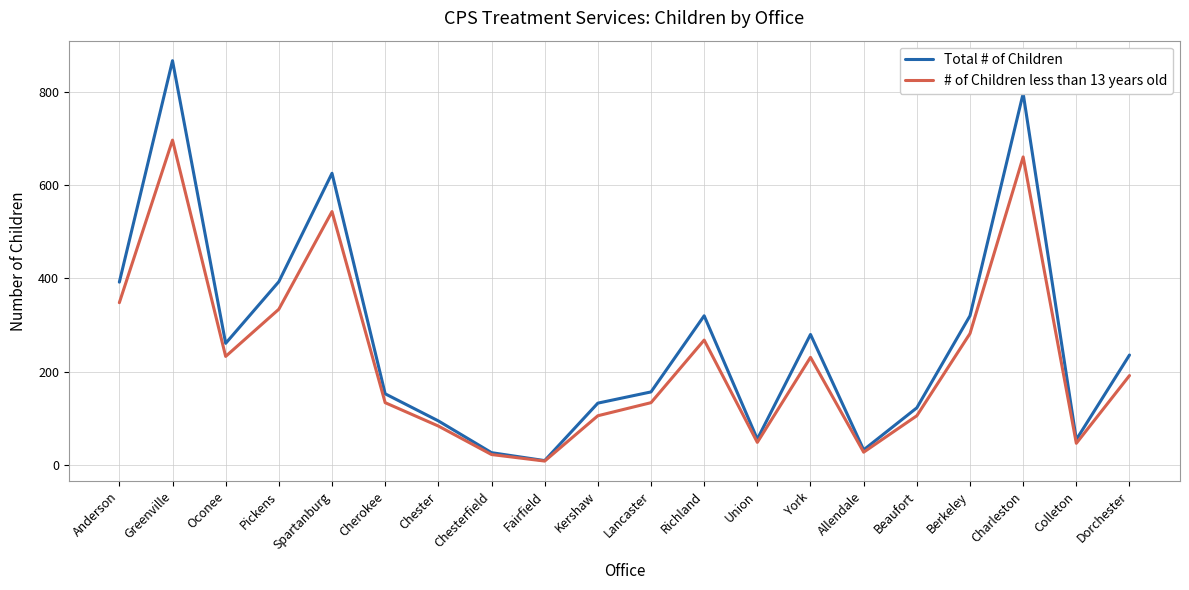

Which series has the largest total across all categories?

Total # of Children